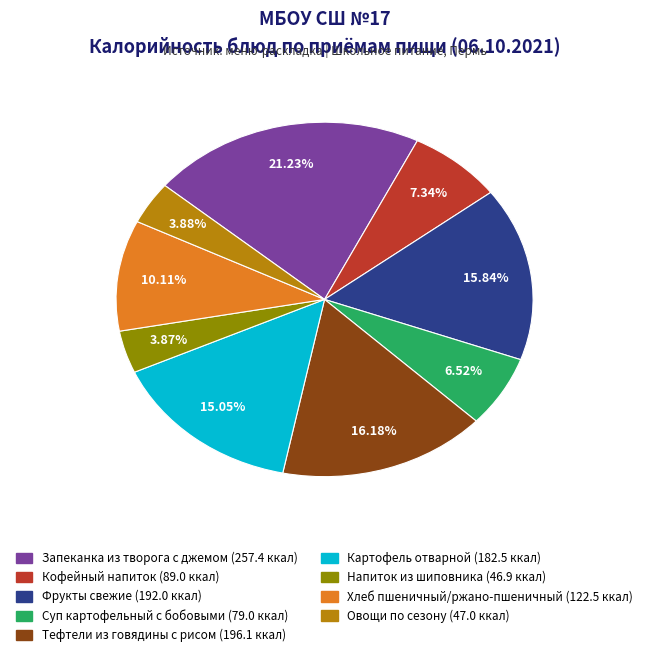

Is there a majority slice in this chart?

No